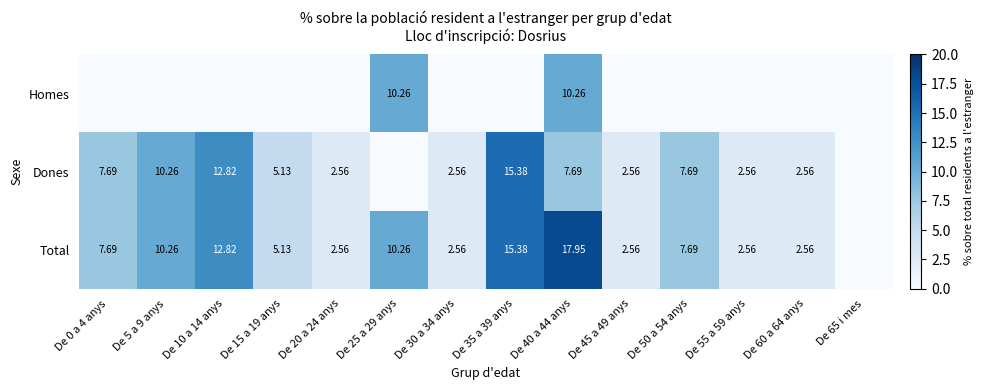

List the series in order of their overall mean, highest first.

Total, Dones, Homes